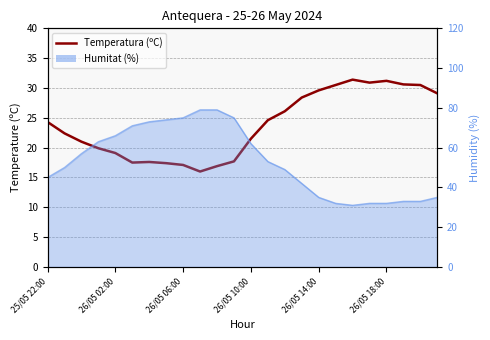

What position from the left is 22?

23